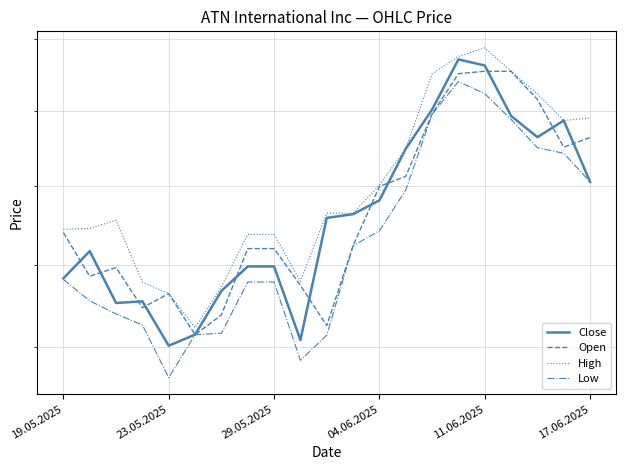

Rank the series by their maximum value, from lowest to highest.

Low, Open, Close, High